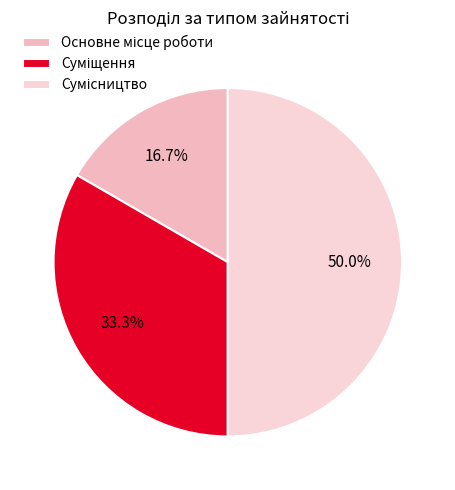

Rank the categories by value from lowest to highest.

Основне місце роботи, Суміщення, Сумісництво